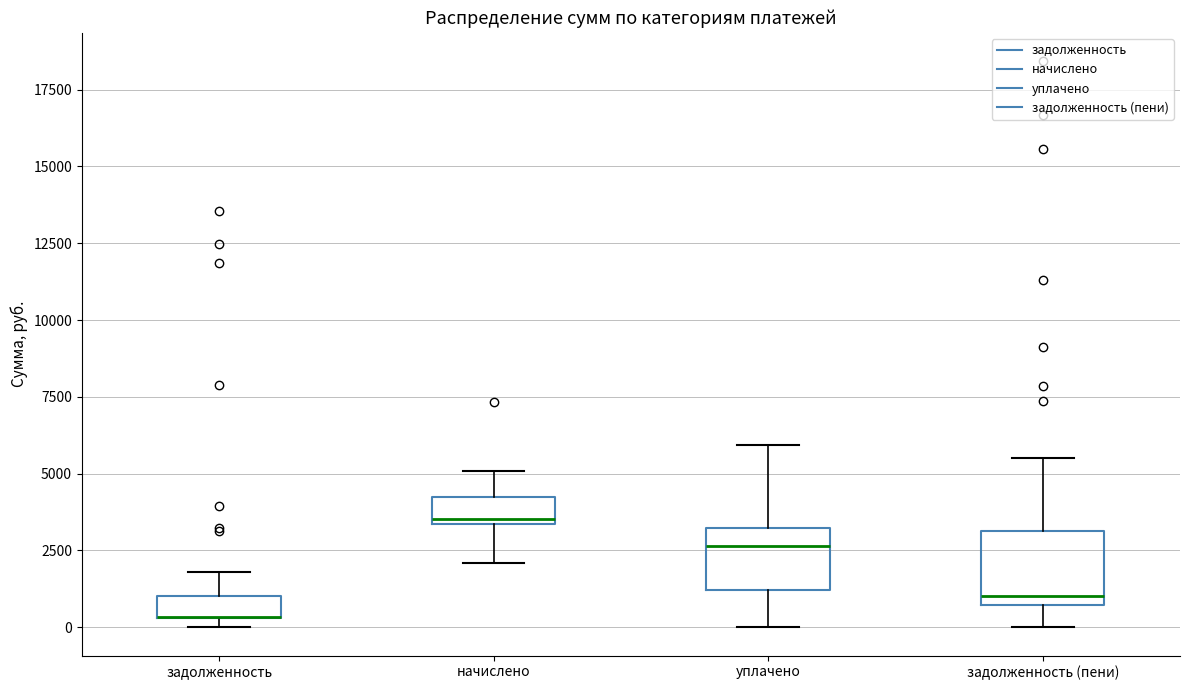

Where does the median line of the box for уплачено sit on the y-axis? The values are not printed on the chart, so give them approximately, as read against the axis.

2500